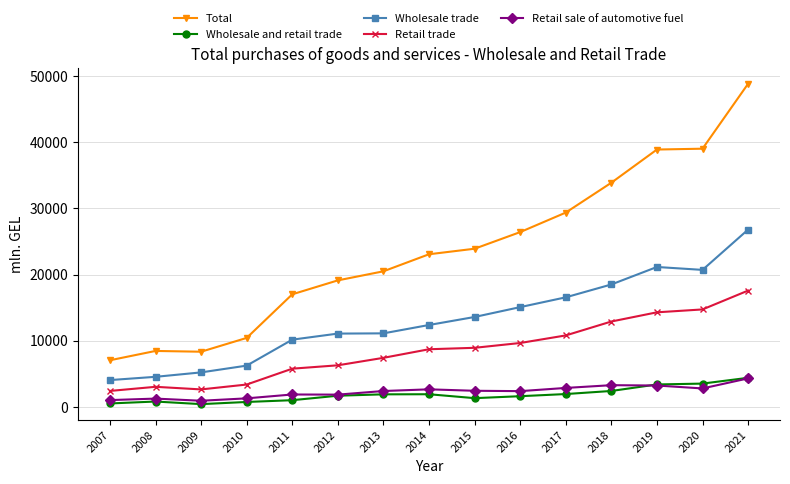

Is it true that Wholesale trade equals 12396.0 at 2014?

True